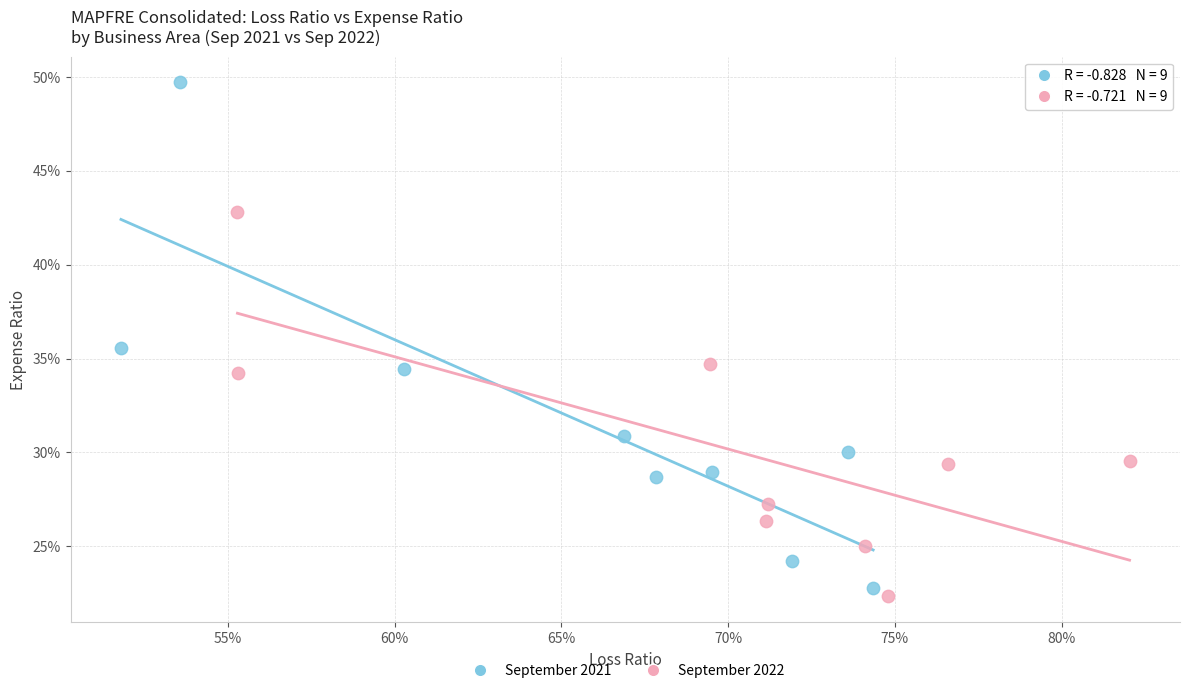

What are all the series names shown in the legend?

September 2021, September 2022